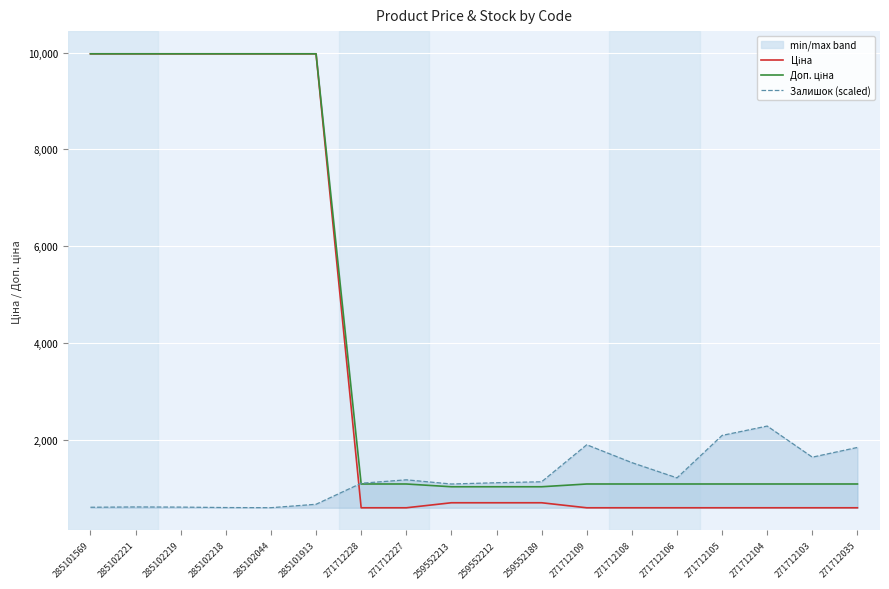

What is the average value of the Залишок (scaled) series?

1205.8